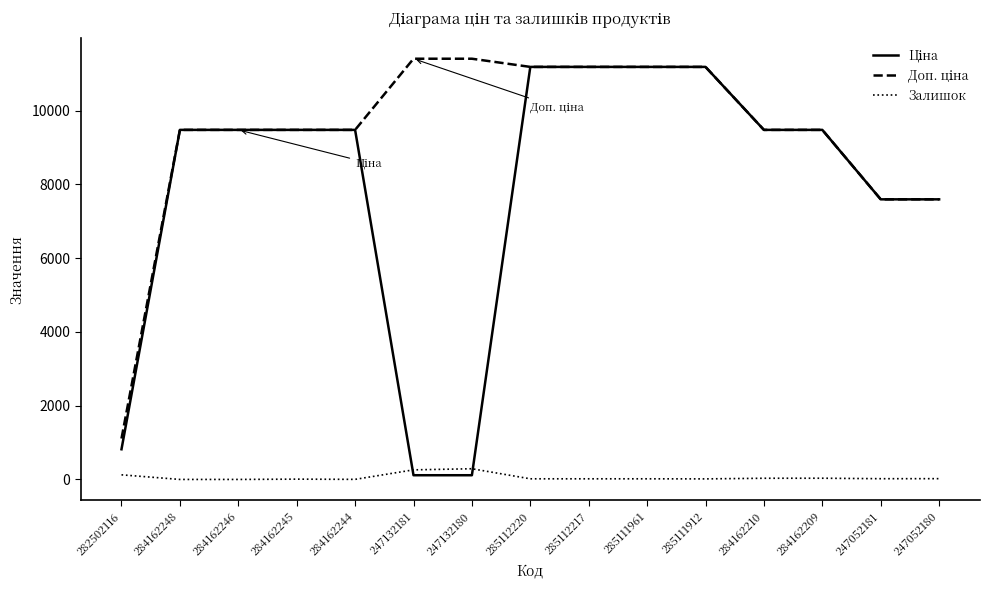

What is the highest value of the Залишок series?

290.0